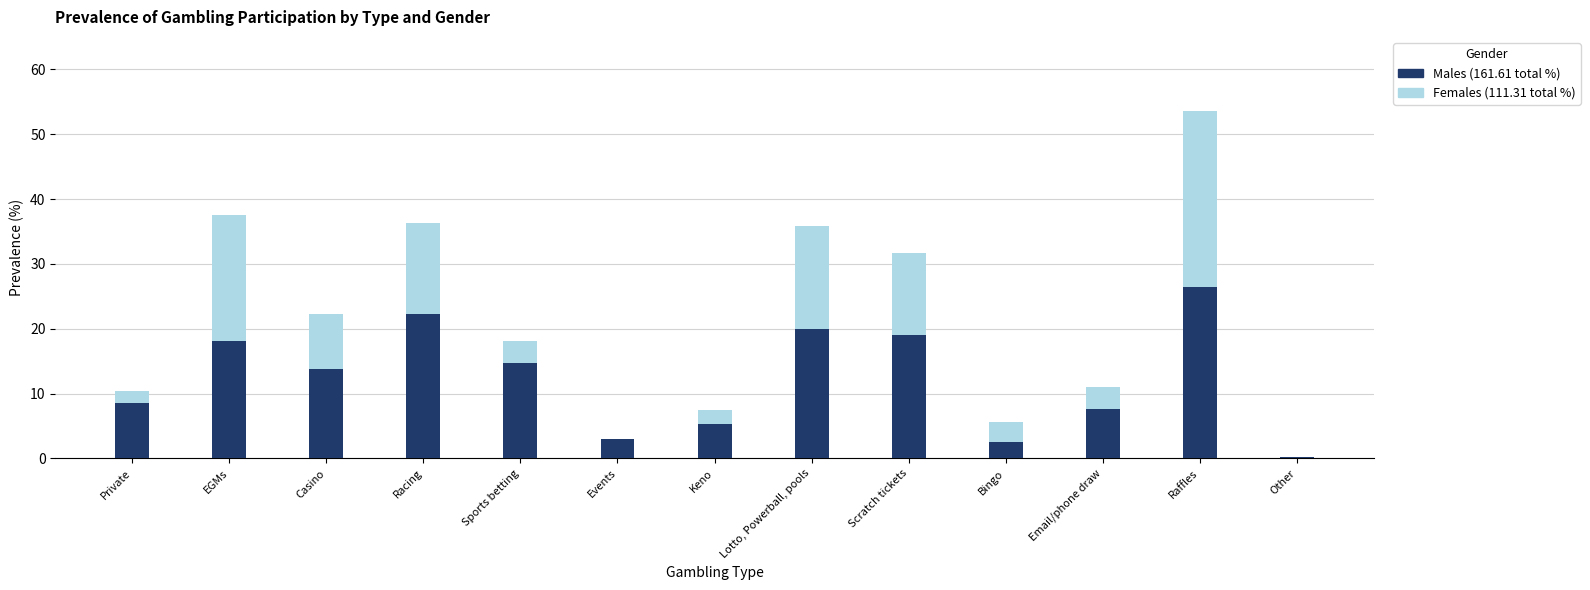

At which category is the sum across all series the highest?

Raffles